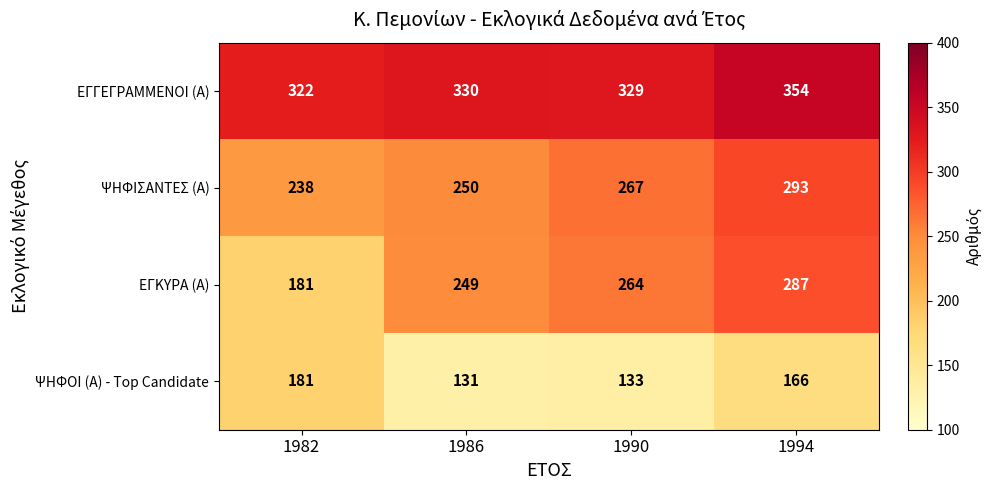

What is the sum of the ΕΓΓΕΓΡΑΜΜΕΝΟΙ (Α) values at 1982 and 1994?

676